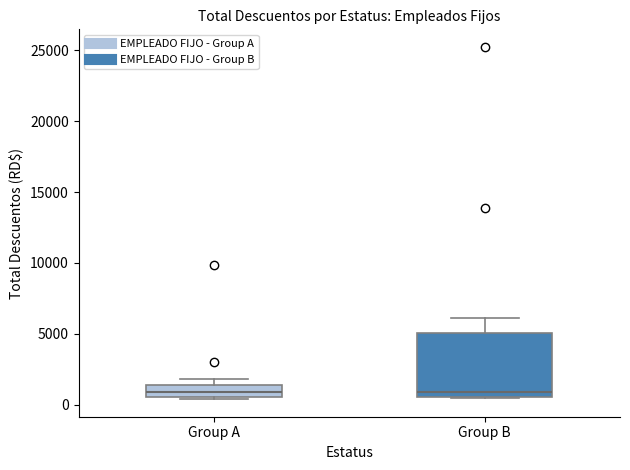

Reading left to right, read every box against the y-axis: the position of its median line, the range the box covers, and the ends of its whiskers. The values are not printed on the chart, so give them approximately, as read against the axis.

Group A: median 1000, box 500 to 1500, whiskers 500 to 2000
Group B: median 1000, box 500 to 5000, whiskers 500 to 6000